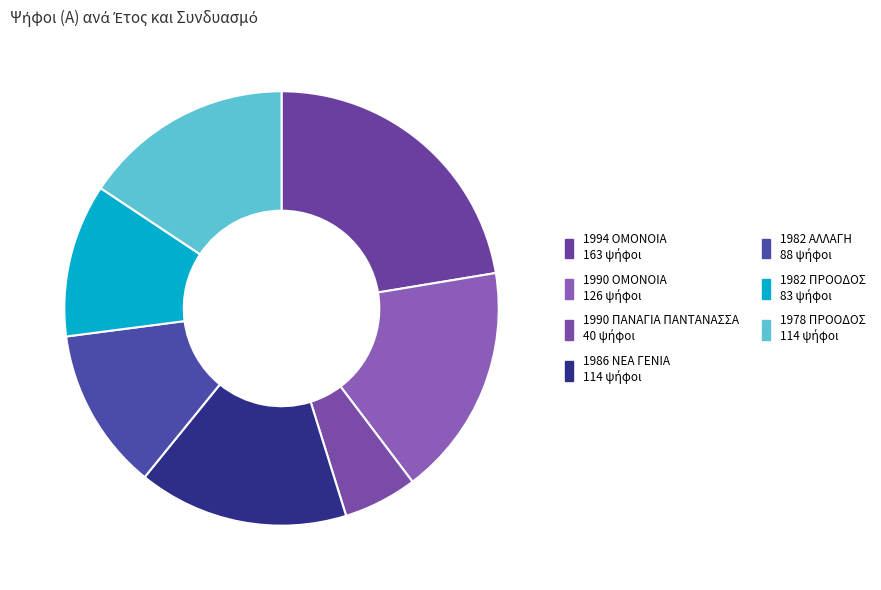

Is it true that 1990 ΠΑΝΑΓΙΑ ΠΑΝΤΑΝΑΣΣΑ is 18% of the pie?

False